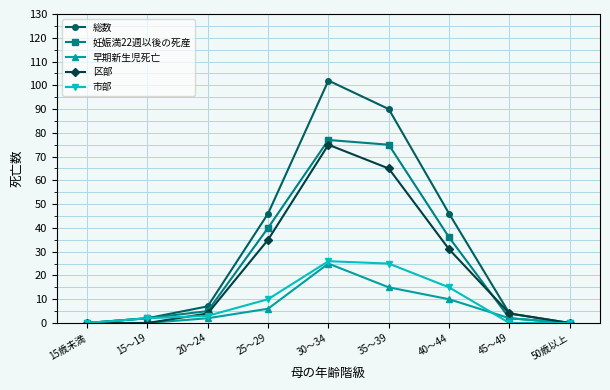

Which series has the largest total across all categories?

総数